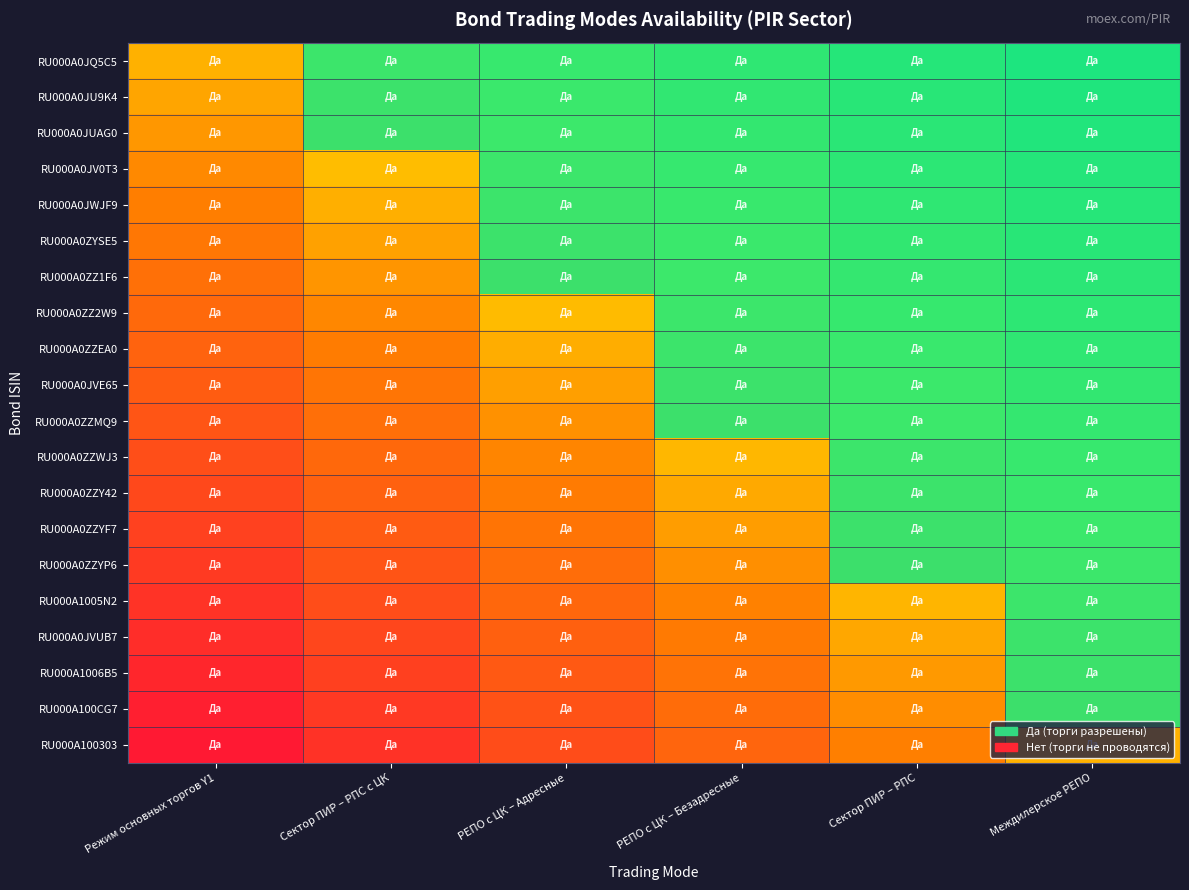

How many data points does each series have?

6